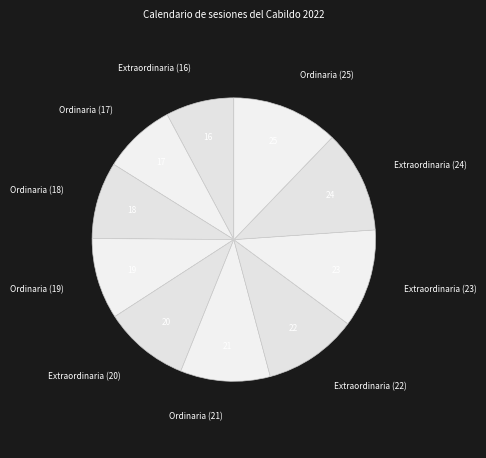

Is there a majority slice in this chart?

No